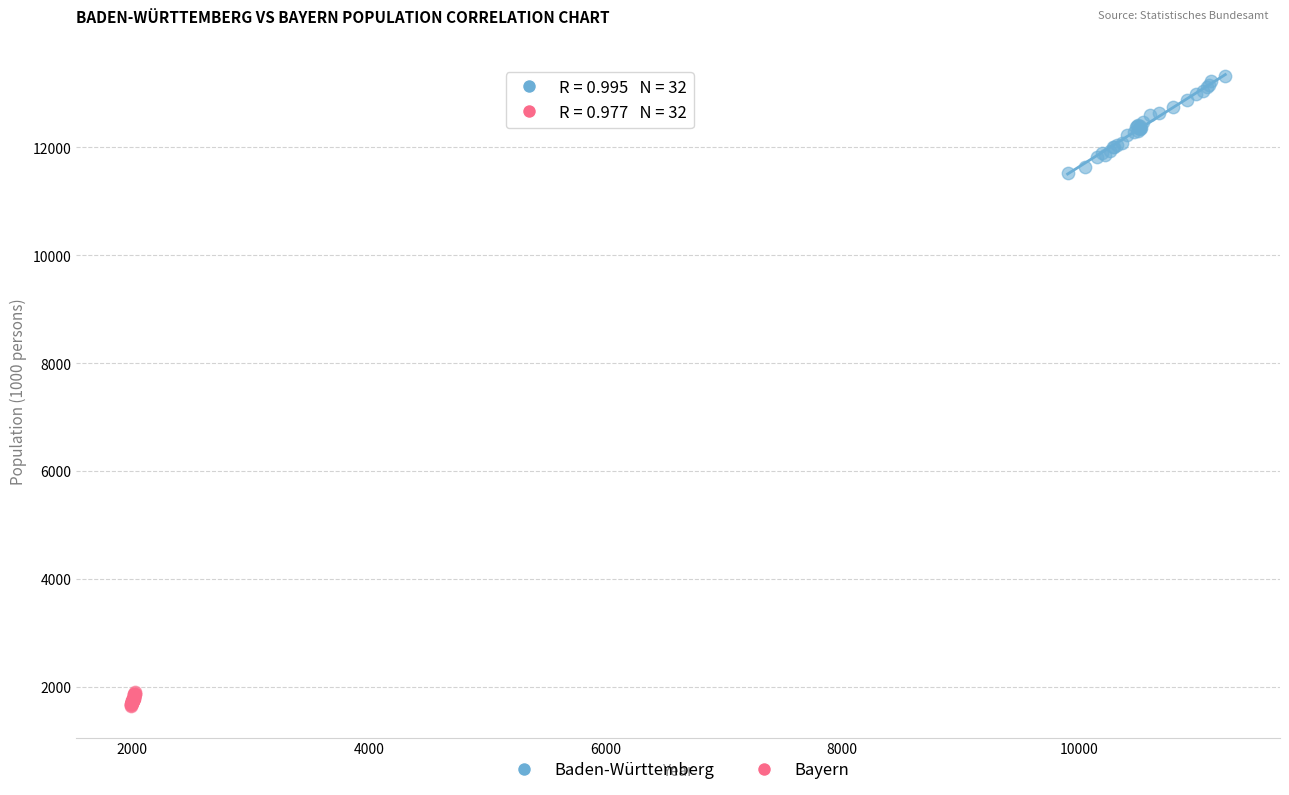

What are all the series names shown in the legend?

Baden-Württemberg, Bayern